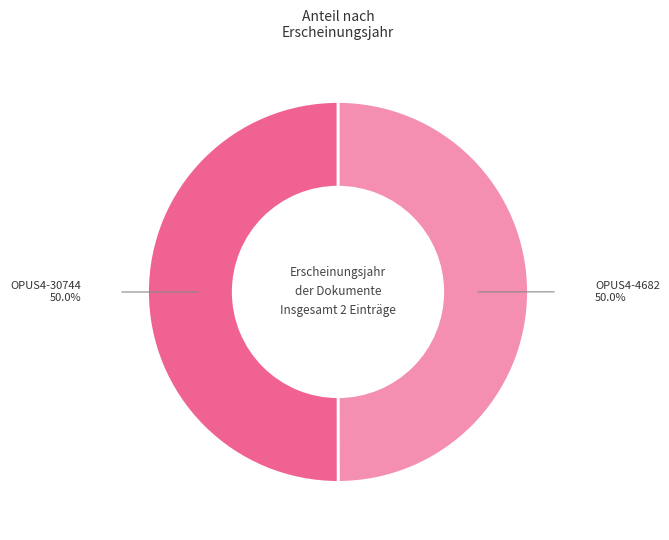

Is the sum of OPUS4-30744 and OPUS4-4682 greater than half?

Yes